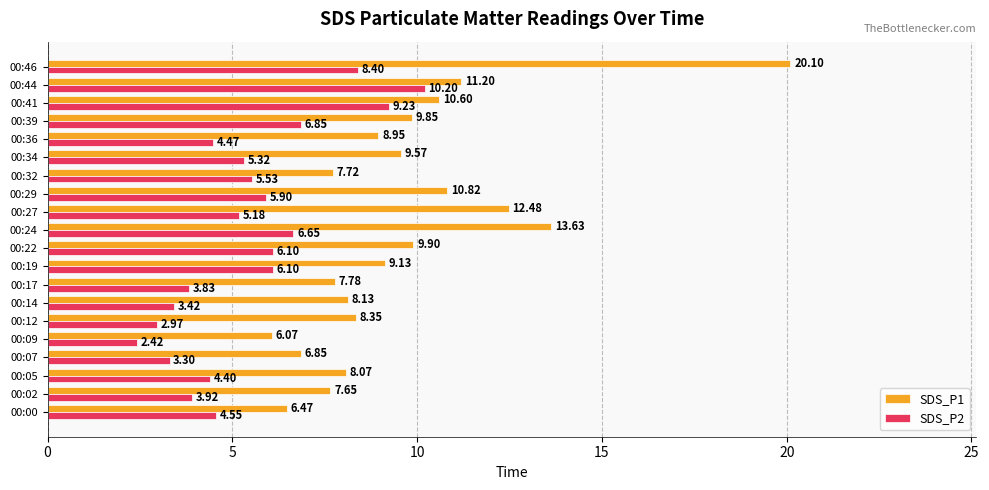

Which series has the largest range (max minus min)?

SDS_P1